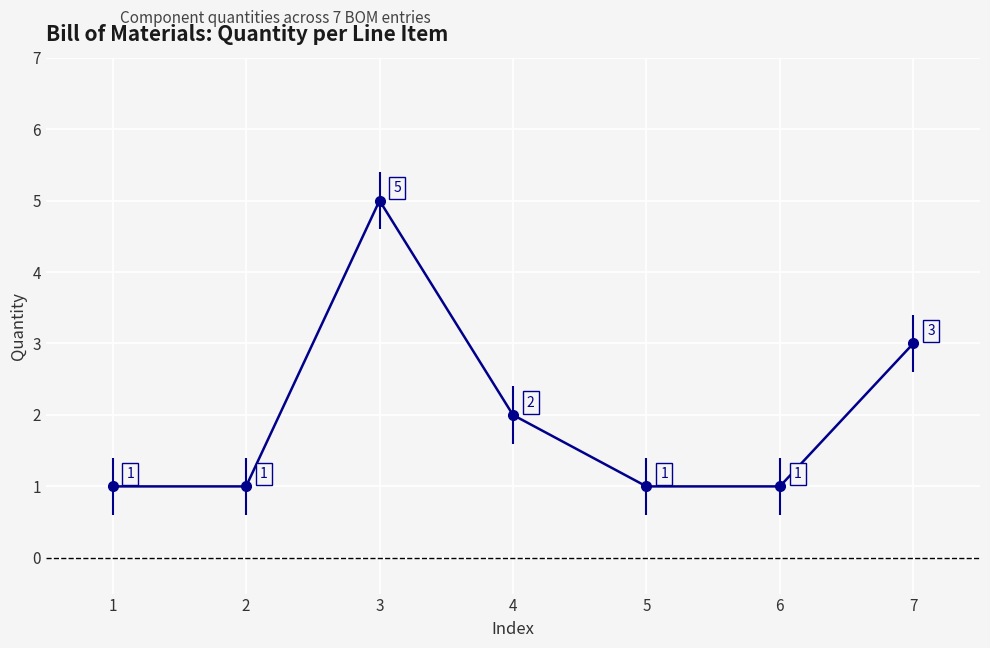

What is the difference between the second highest and minimum values?

2